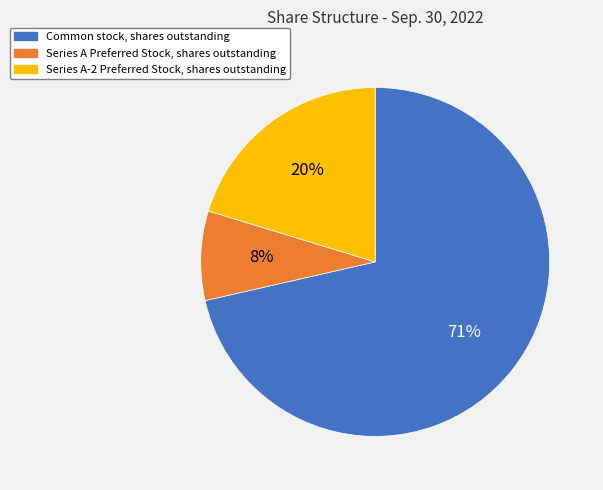

To the nearest percent, what is the average slice percentage?

33%